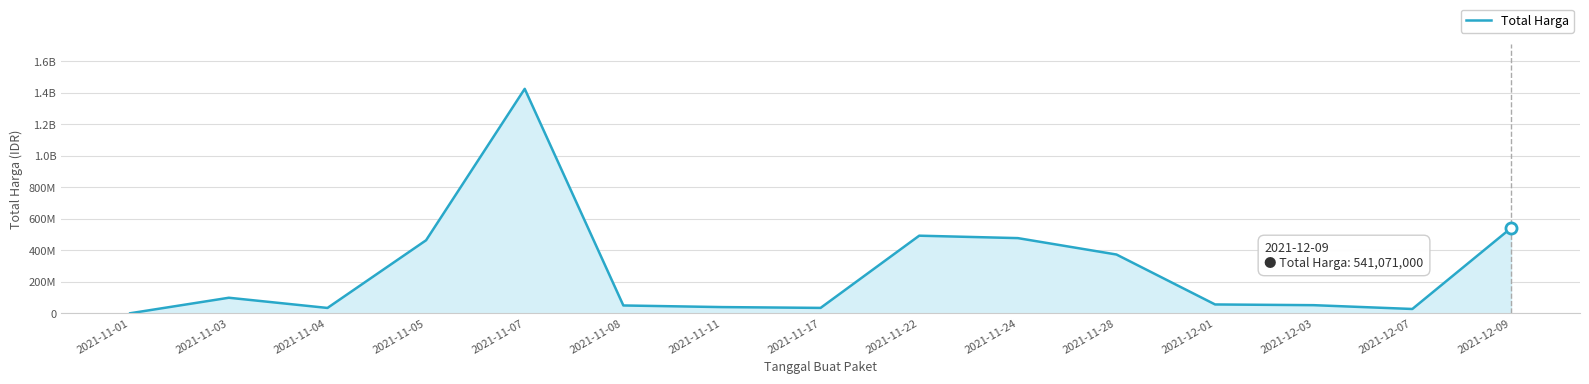

Where is the first local maximum?

2021-11-03